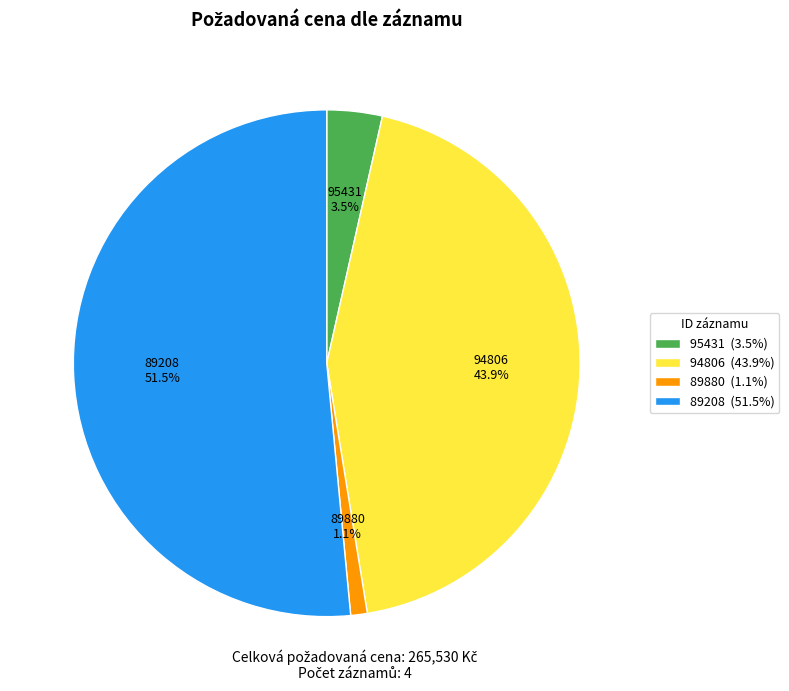

What is the ratio of the value at 89880 to the value at 95431?

0.3